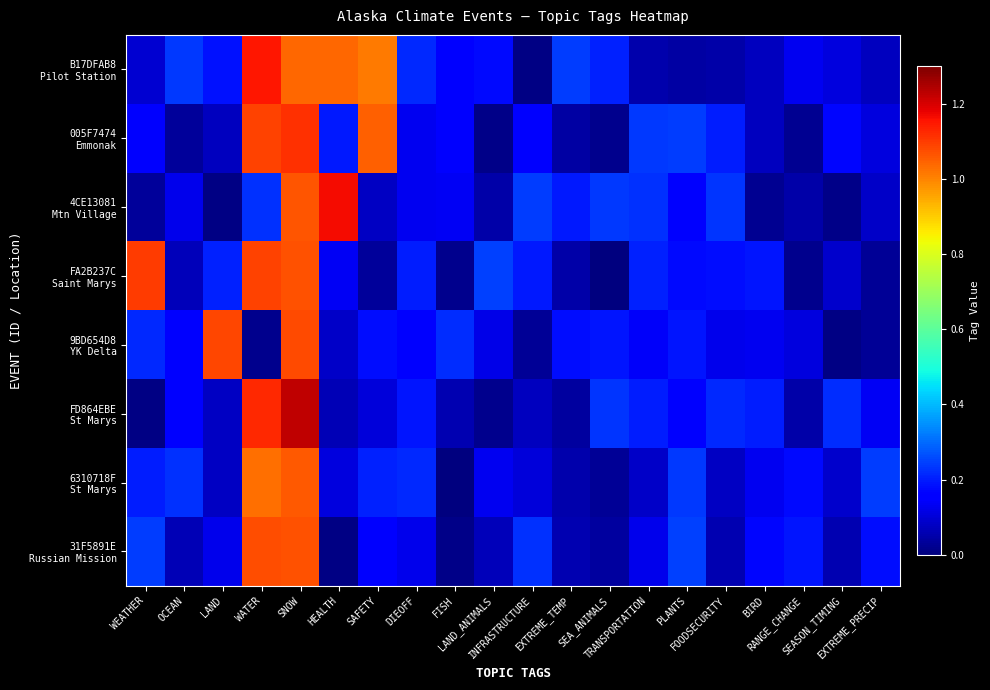

What is the total value across all series at OCEAN?

1.1